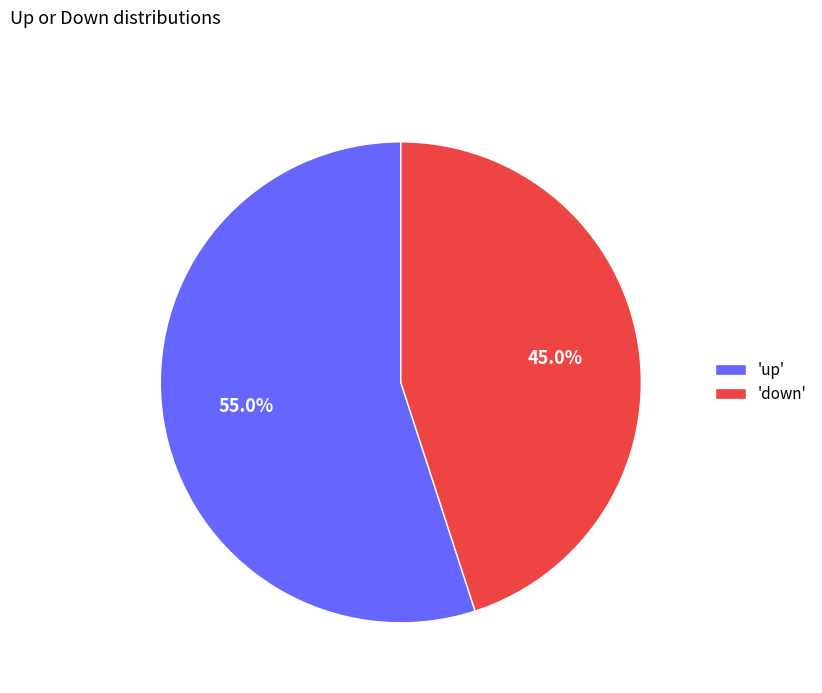

Does 'down' represent more than half of the total?

No